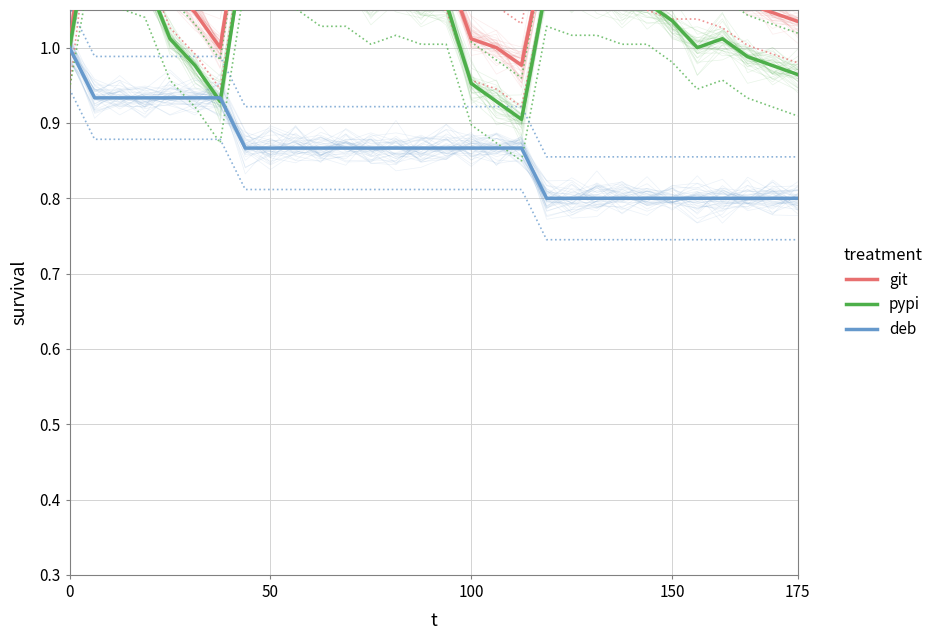

Between 17 and 18, which series saw the biggest shift?

pypi